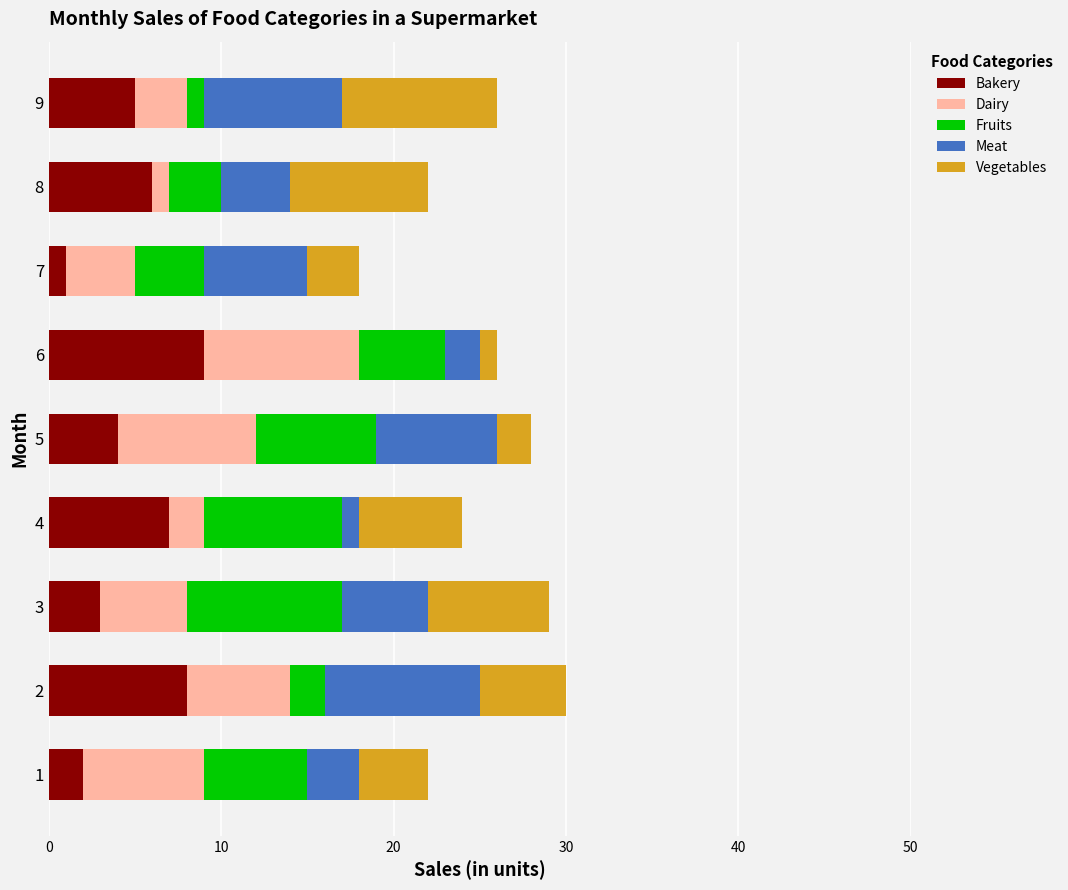

What is the total value across all series at 7?

18